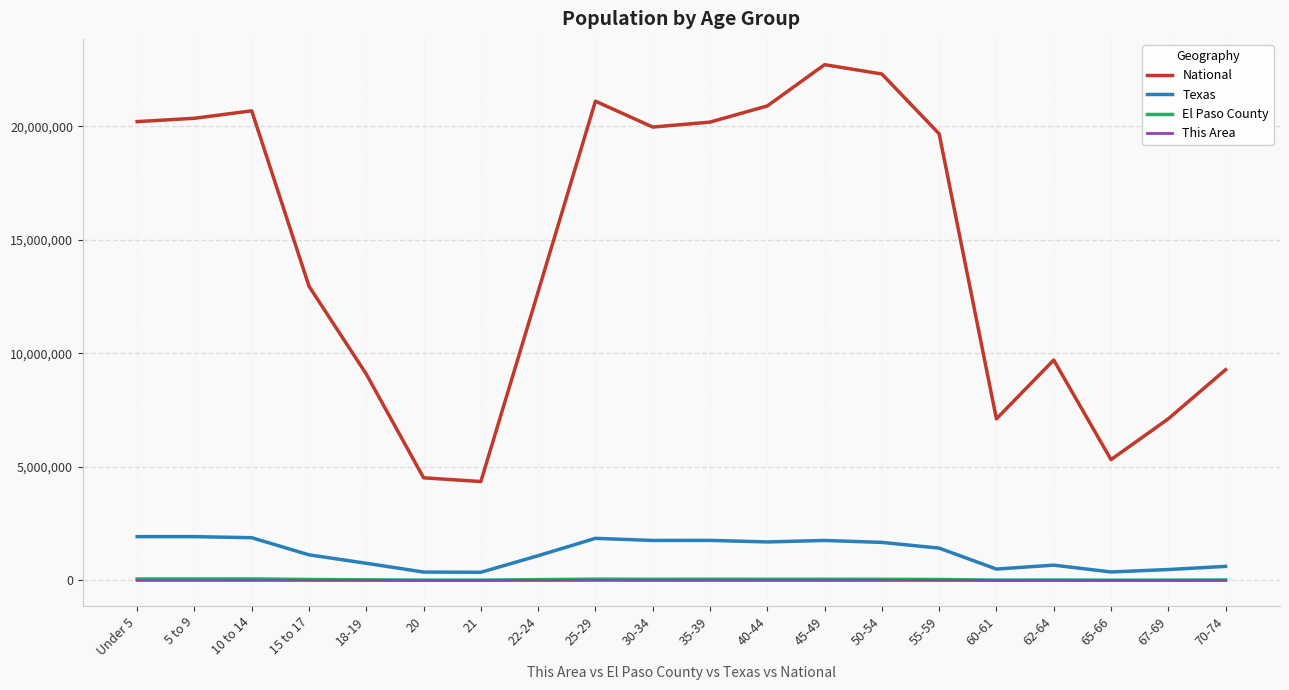

True or false: Texas and This Area cross at least once.

False